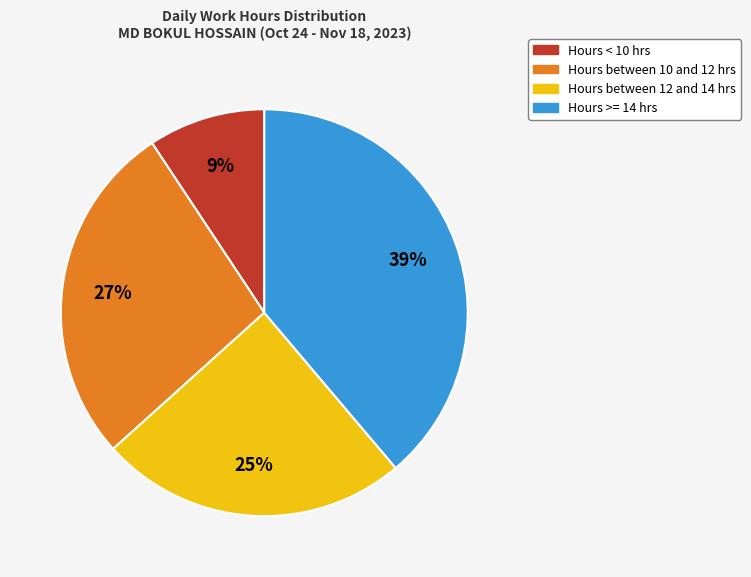

To the nearest percent, what is the average slice percentage?

25%